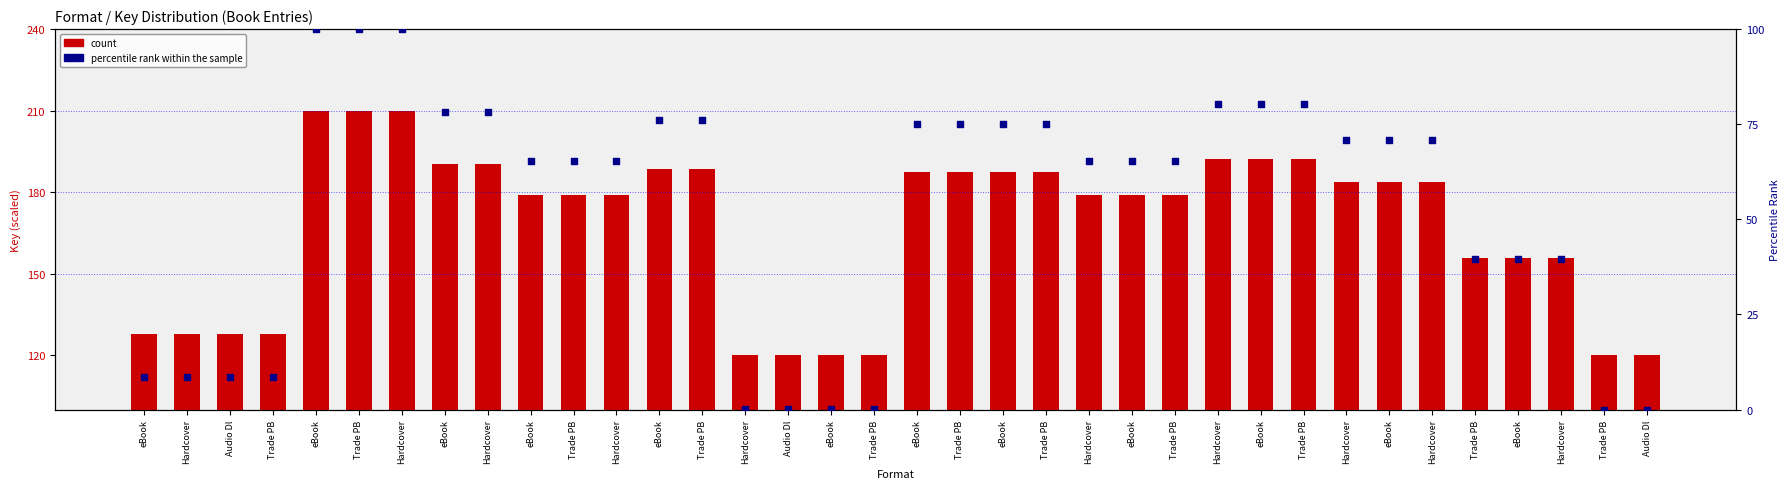

Which series has the widest spread of Y values?

percentile rank within the sample